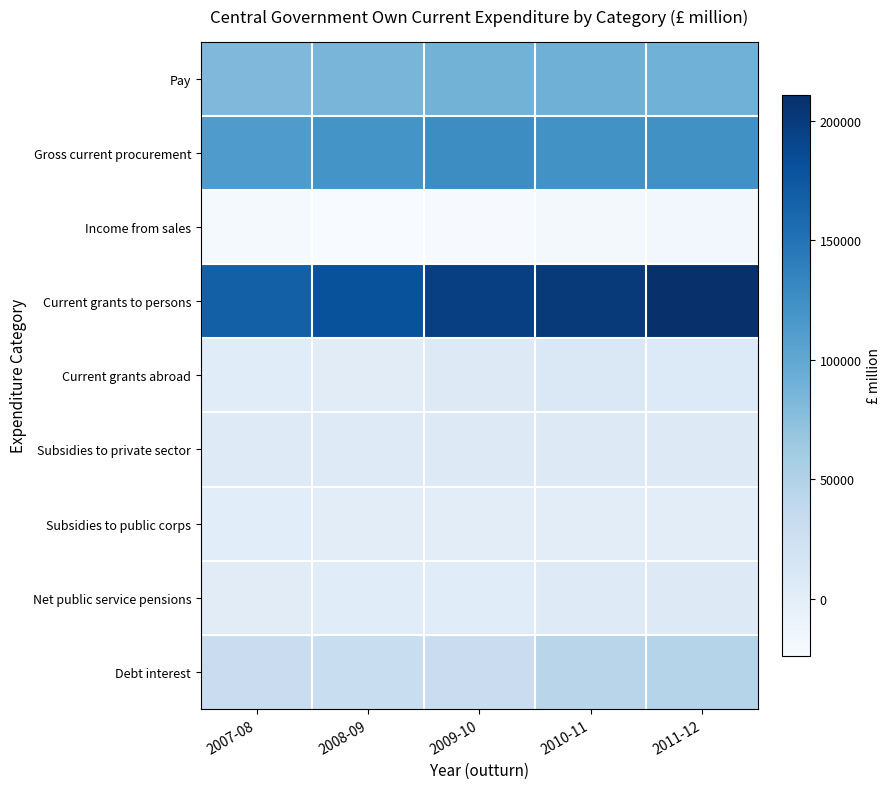

What is the difference between the highest and lowest values at 2010-11?

220128